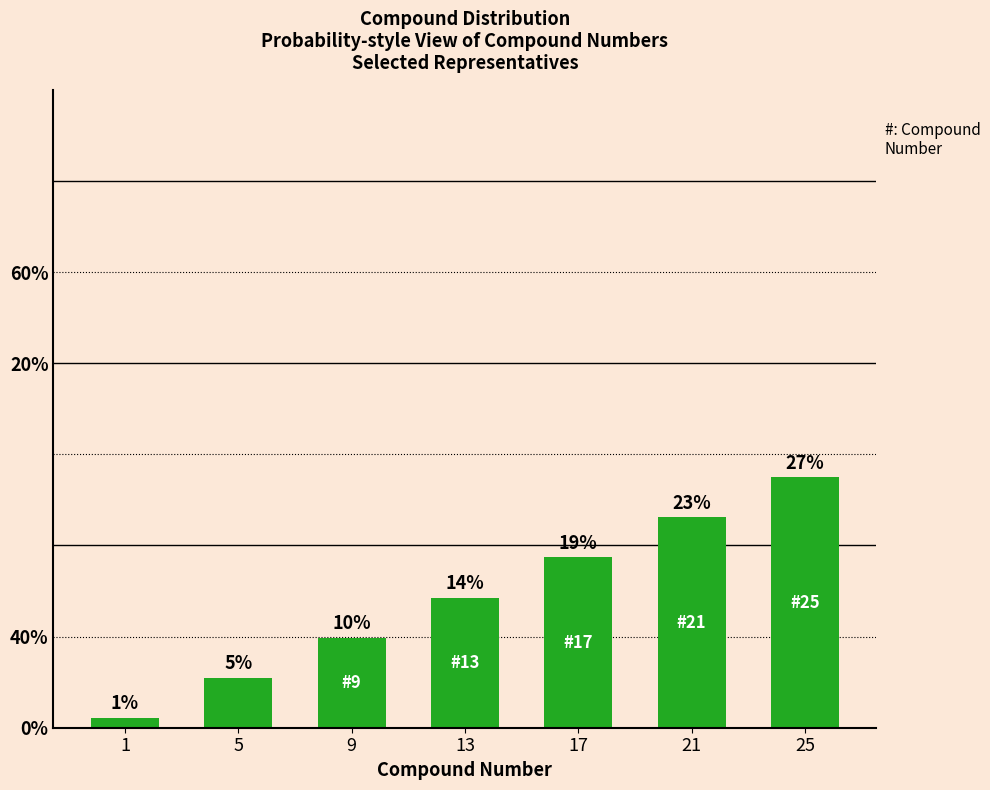

How many values exceed 14?

4